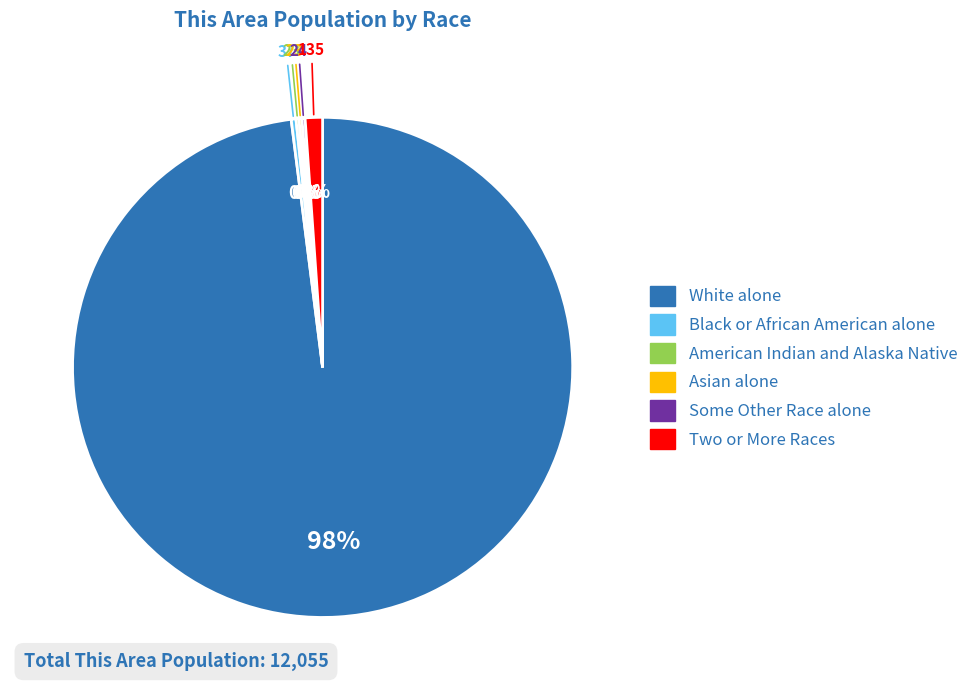

Which category has the biggest portion of the pie?

White alone